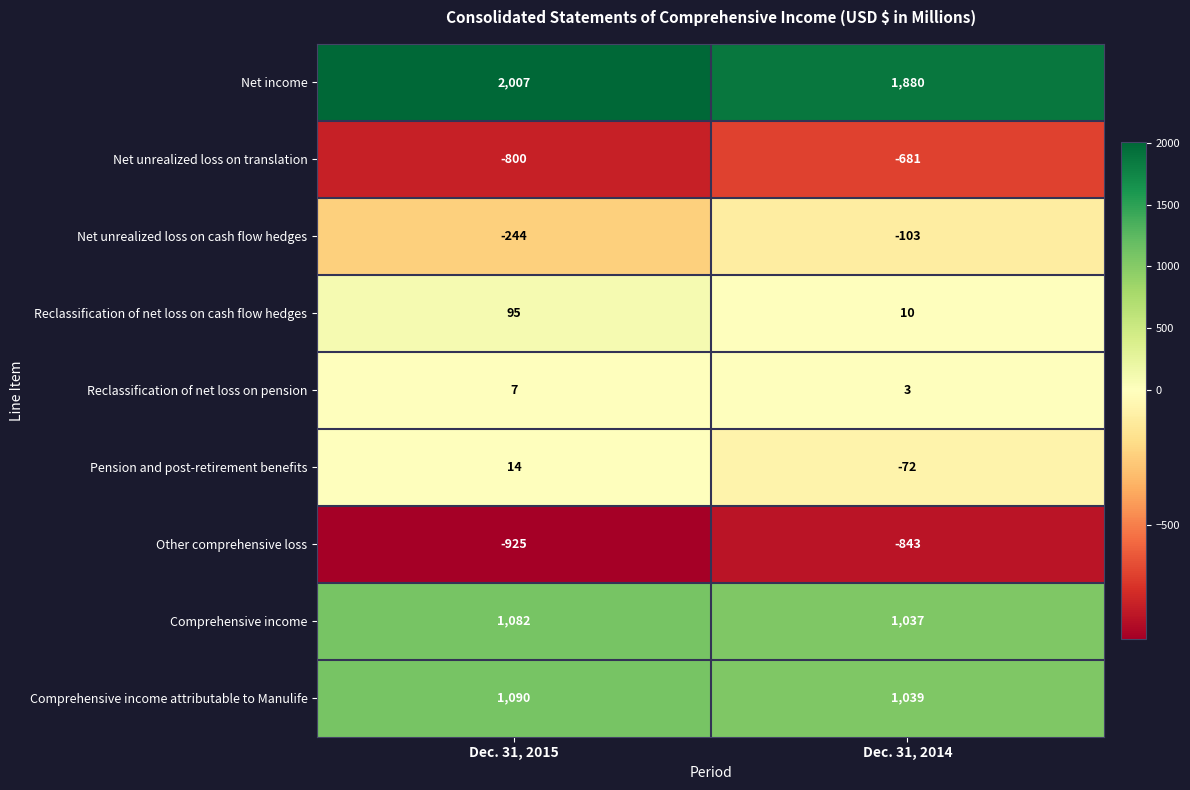

Is it true that Comprehensive income equals 1082 at Dec. 31, 2015?

True